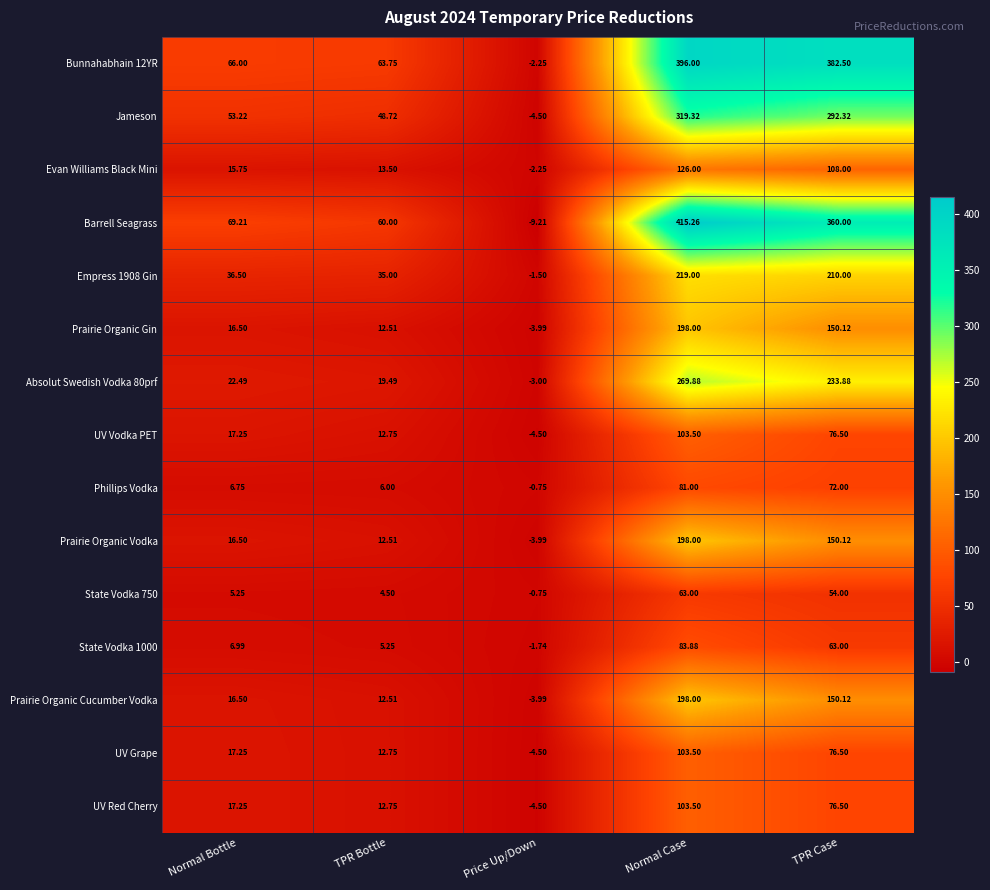

Where is State Vodka 750 nearest to the value 31?

TPR Case